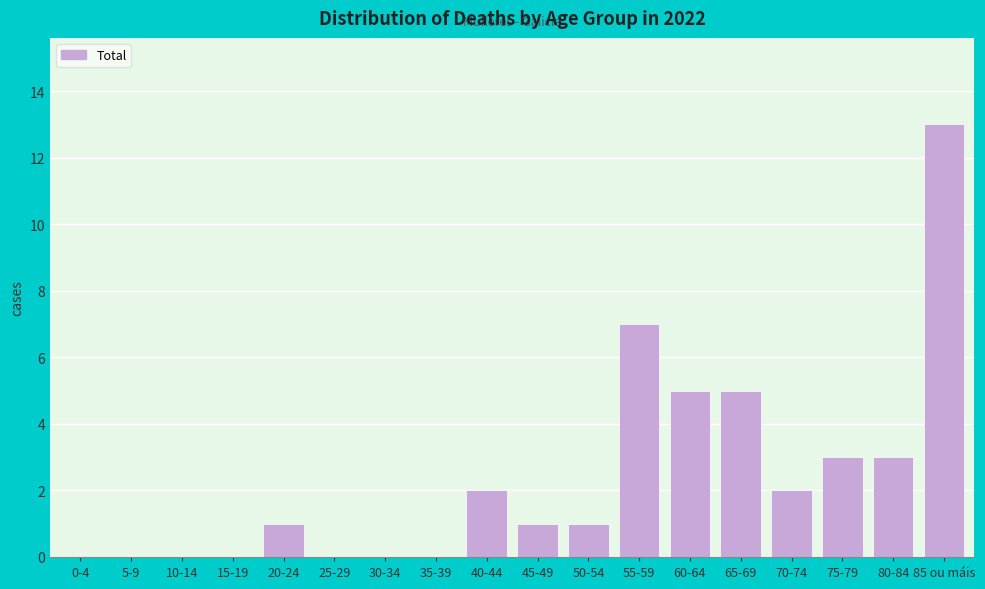

Reading left to right, list all the values displayed in this chart.

0-4=0	5-9=0	10-14=0	15-19=0	20-24=1	25-29=0	30-34=0	35-39=0	40-44=2	45-49=1	50-54=1	55-59=7	60-64=5	65-69=5	70-74=2	75-79=3	80-84=3	85 ou máis=13